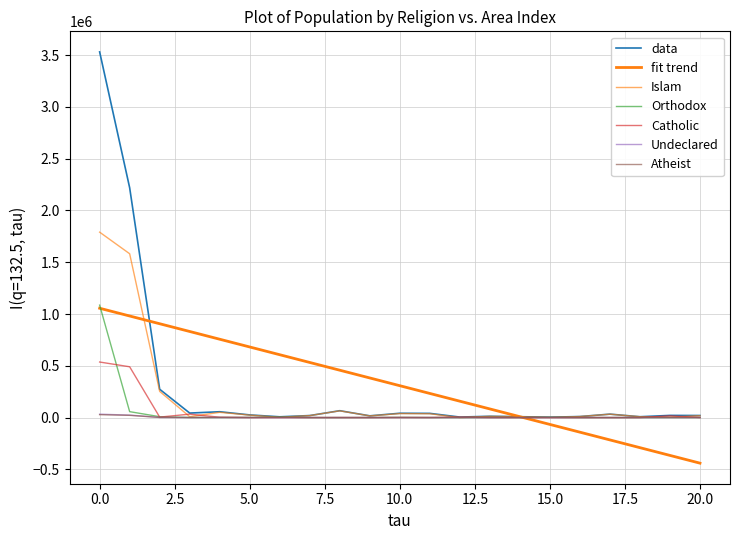

How many categories are shown in the chart?

21